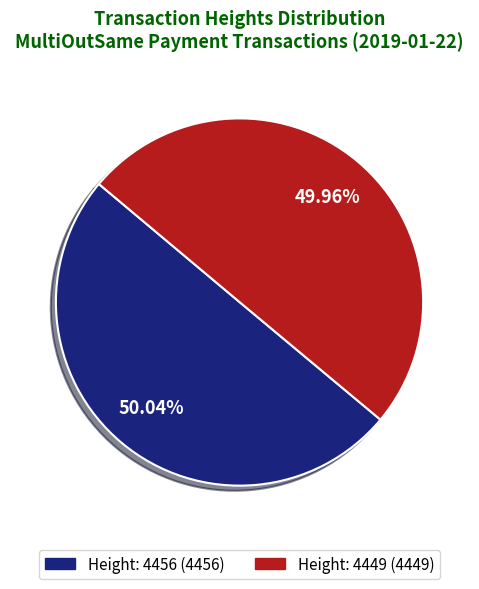

Approximately how many times larger is the value at Height: 4456 compared to Height: 4449?

1.0